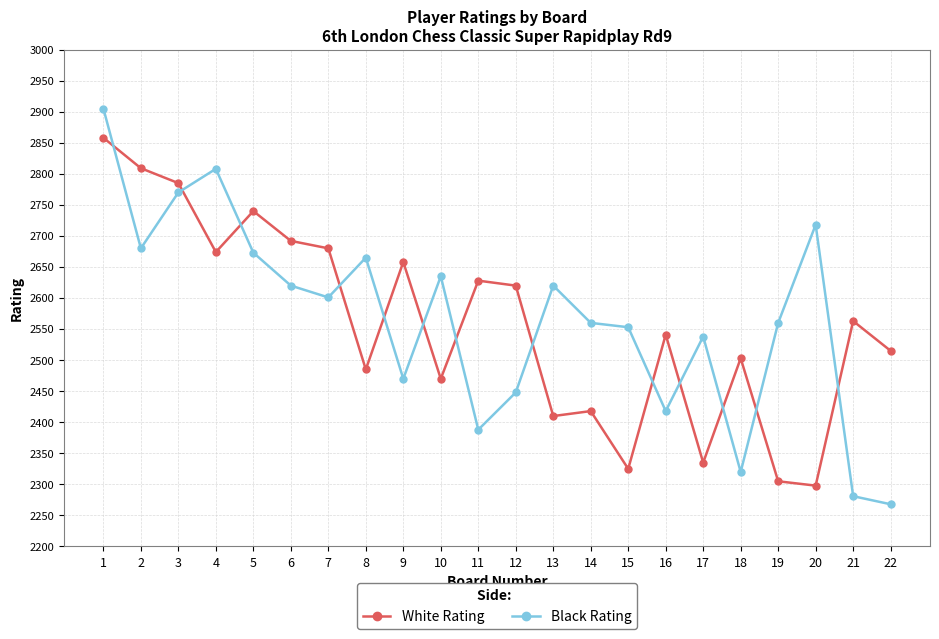

How many distinct data groups are displayed?

2